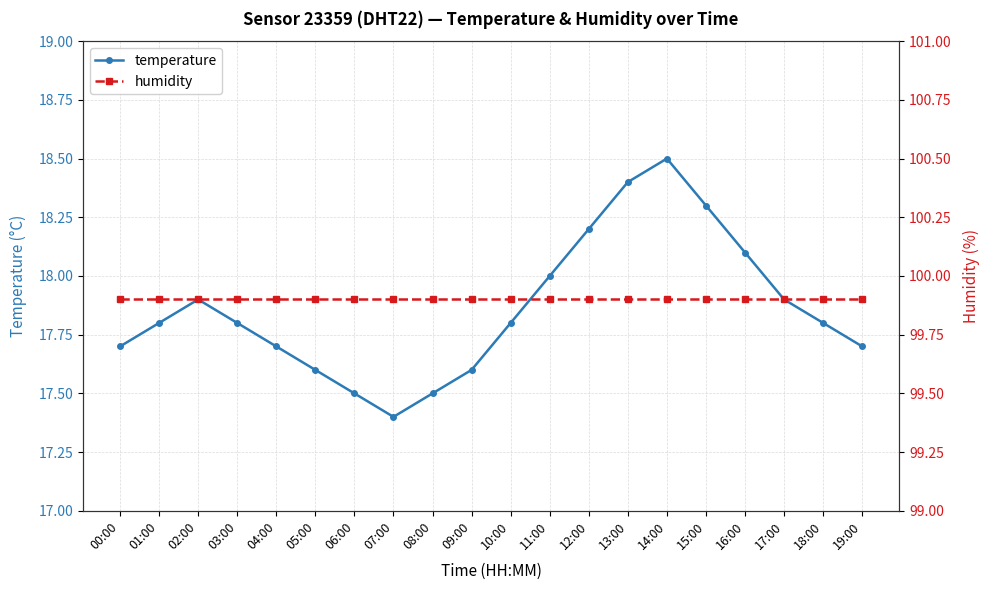

At which category does temperature reach its first local valley?

07:00